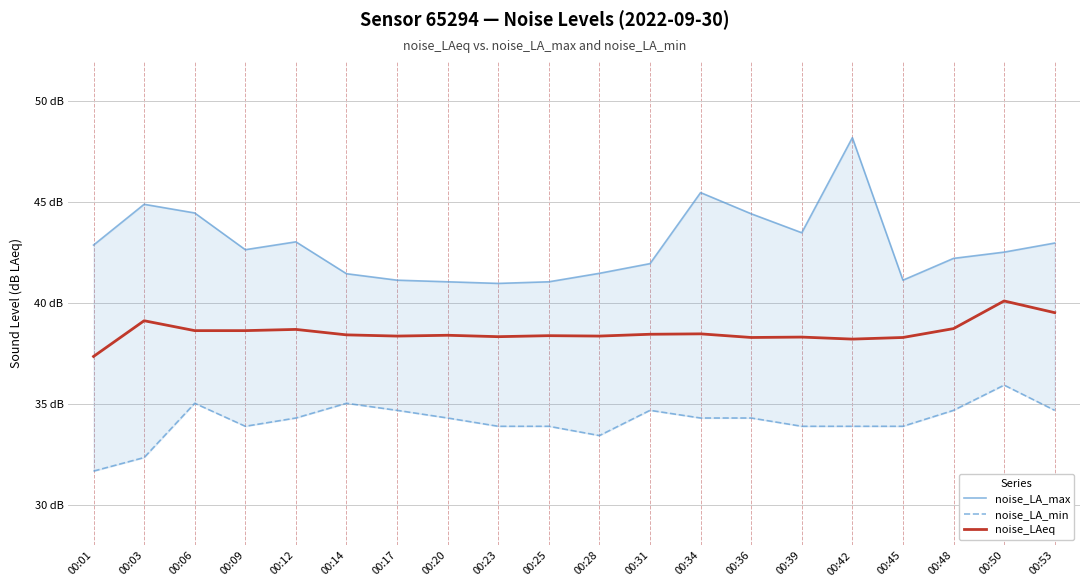

Which has a higher value, 00:25 or 00:48?

00:48